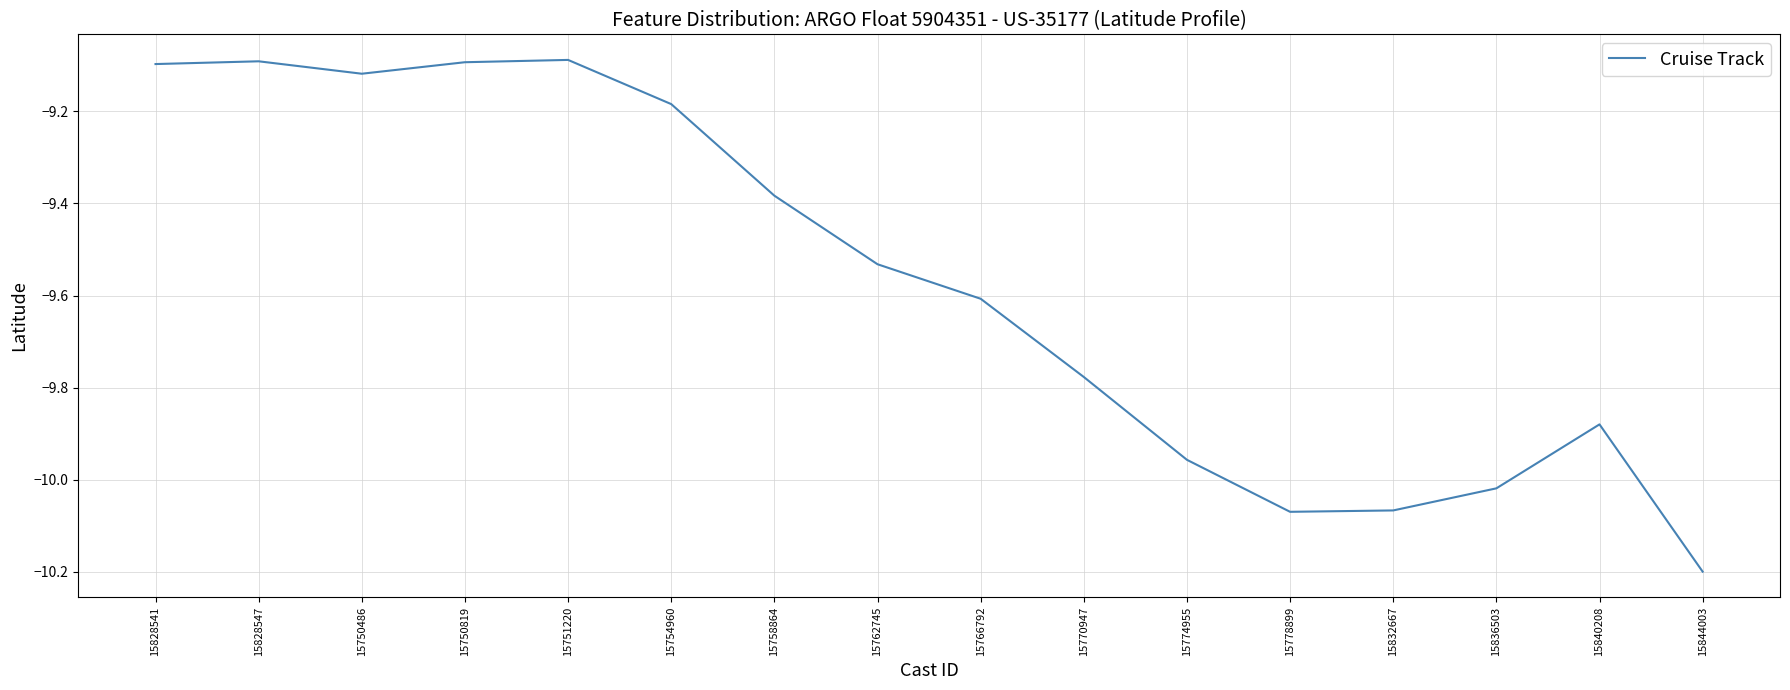

What position from the right is 15836503?

3